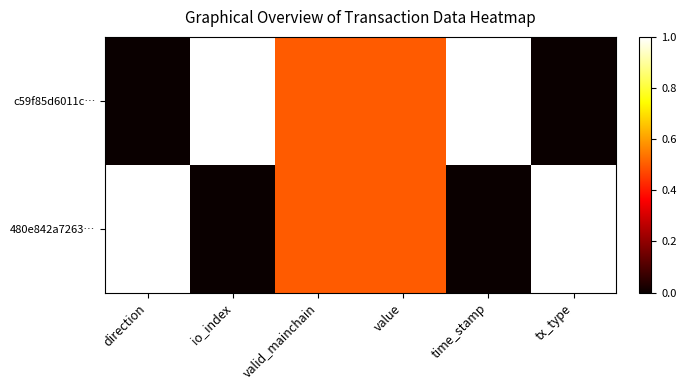

Reading left to right, what are all the values shown in this chart?

c59f85d6011c…: direction=0.0	io_index=1.0	valid_mainchain=0.5	value=0.5	time_stamp=1.0	tx_type=0.0
480e842a7263…: direction=1.0	io_index=0.0	valid_mainchain=0.5	value=0.5	time_stamp=0.0	tx_type=1.0